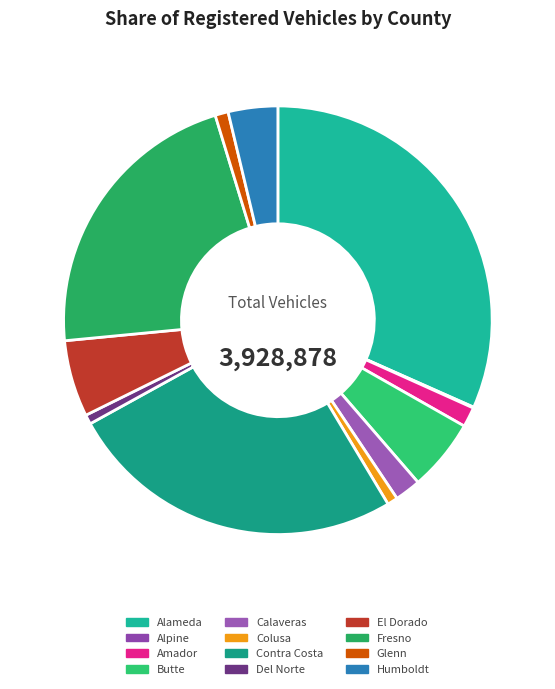

To the nearest percent, what is the combined percentage of Colusa and Humboldt?

5%